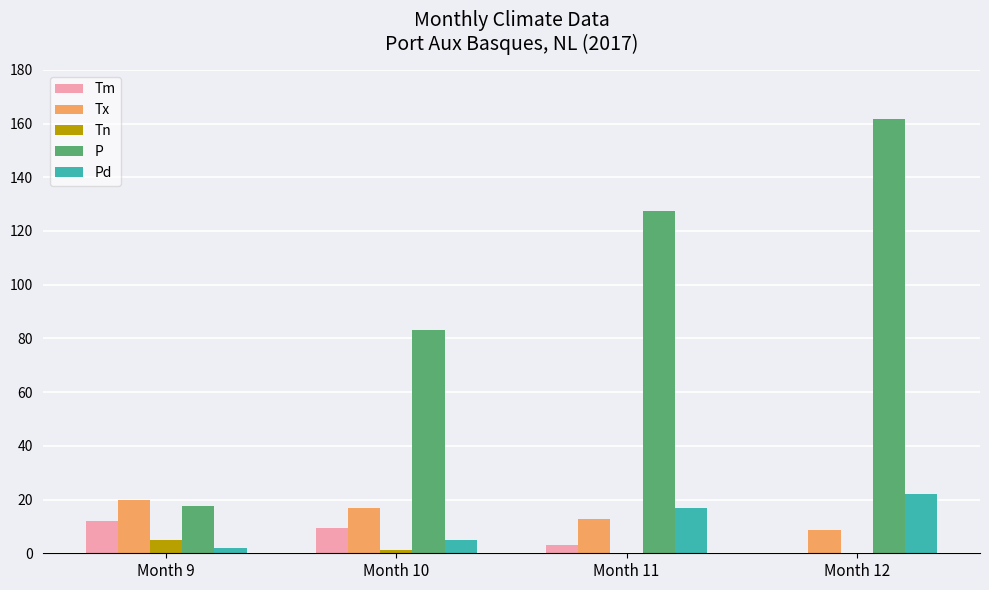

True or false: Pd has a value of 5.0 at Month 10.

True